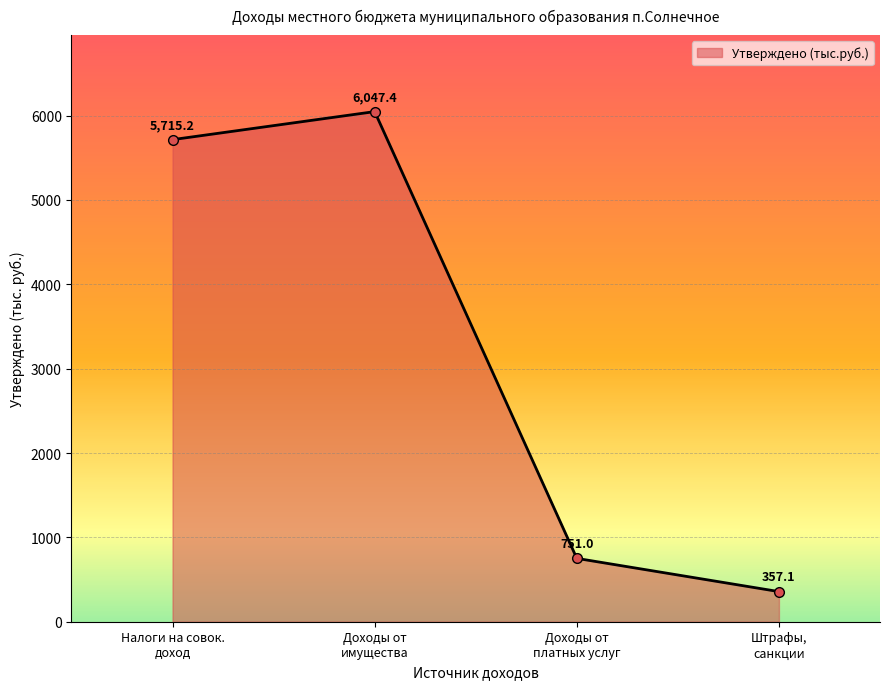

List the labels in order of value, largest first.

Доходы от
имущества, Налоги на совок.
доход, Доходы от
платных услуг, Штрафы,
санкции